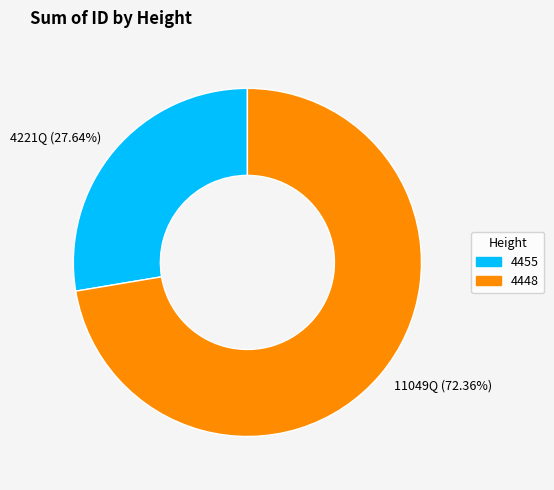

Combined, do 4221Q (27.64%) and 11049Q (72.36%) account for over 50%?

Yes